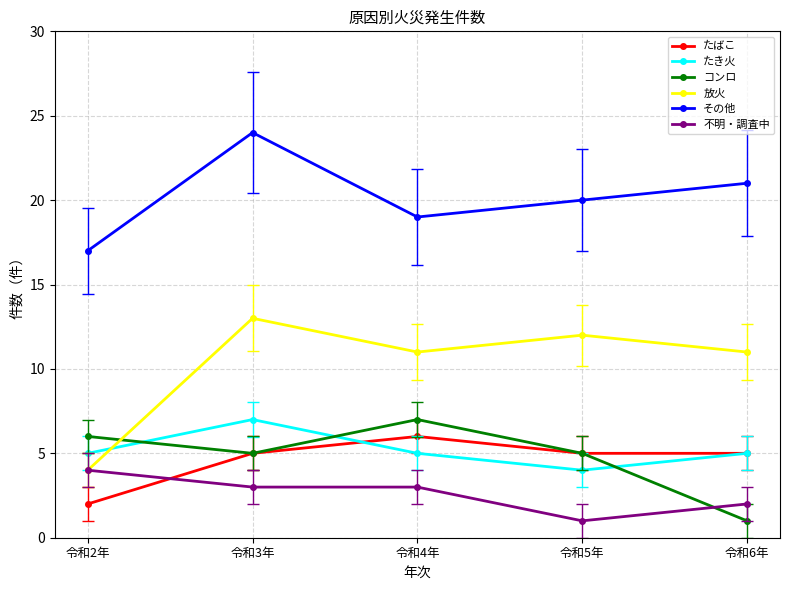

How many コンロ values are between 5 and 6?

3